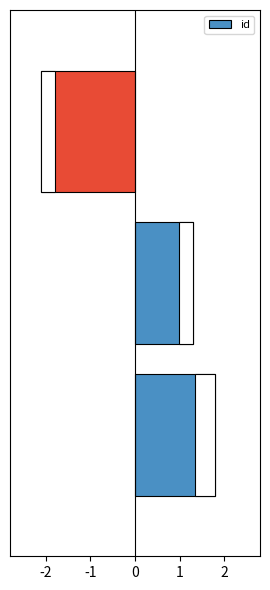

What is the difference between the values at 0 and -1?

3.4